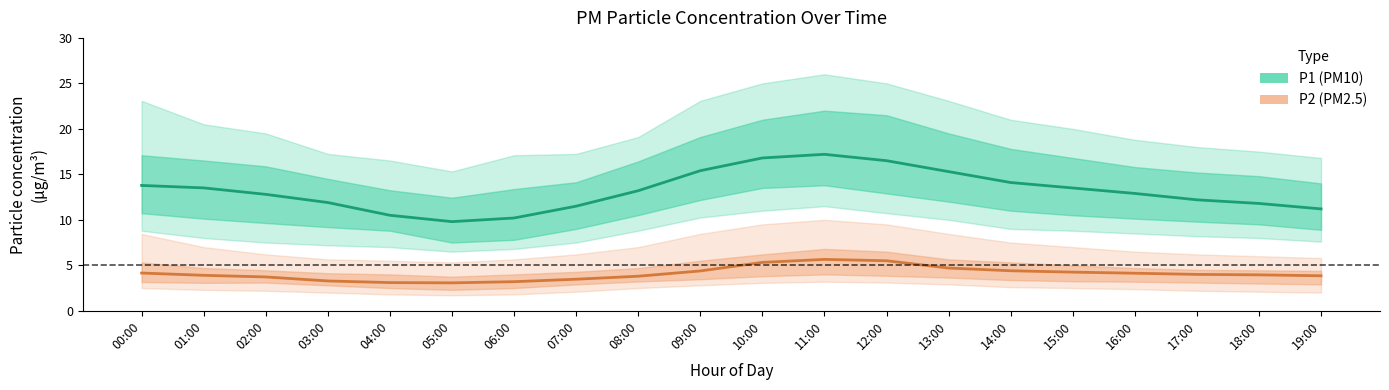

True or false: P2 (PM2.5) and P1 (PM10) cross at least once.

False